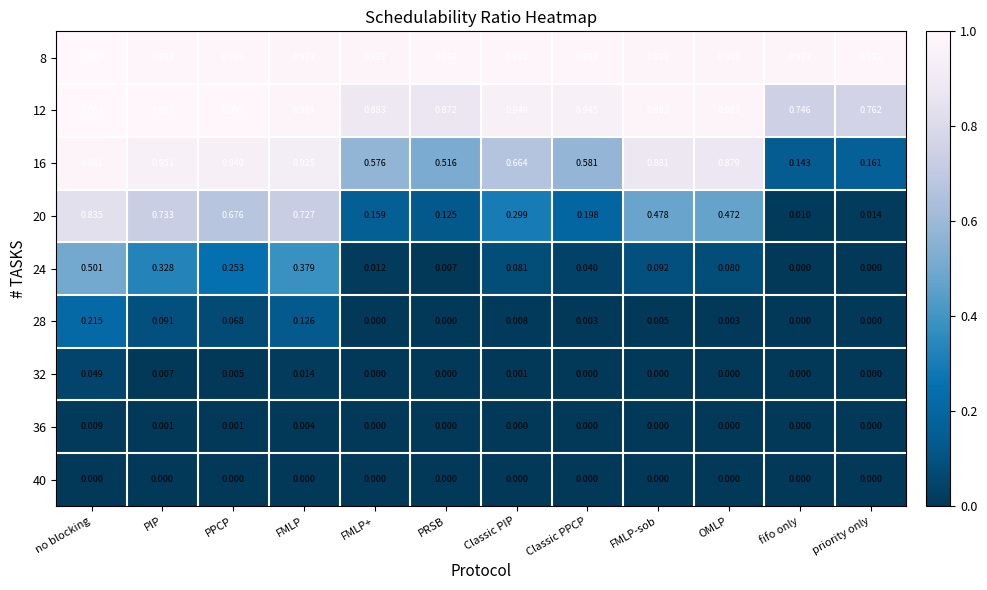

Is the value of 40 at PPCP greater than the value of 24 at PPCP?

No